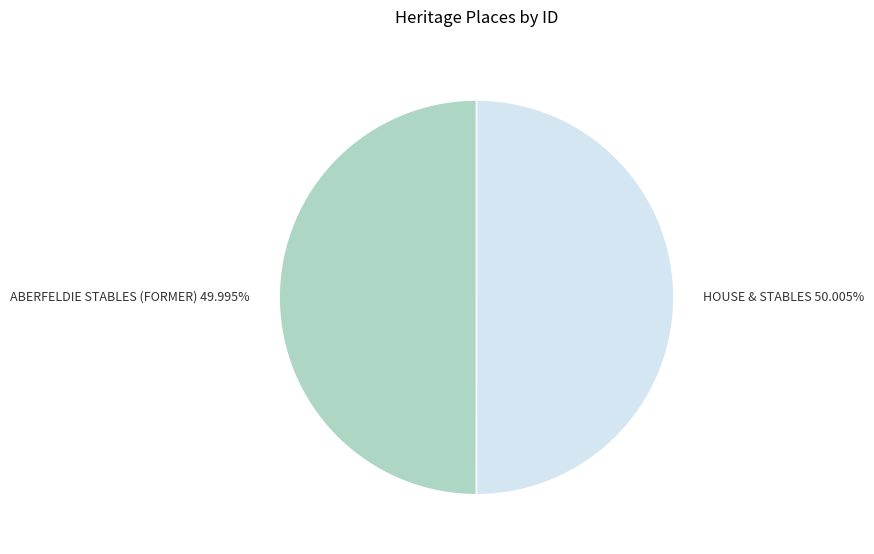

The HOUSE & STABLES slice represents 36% of the pie. True or false?

False